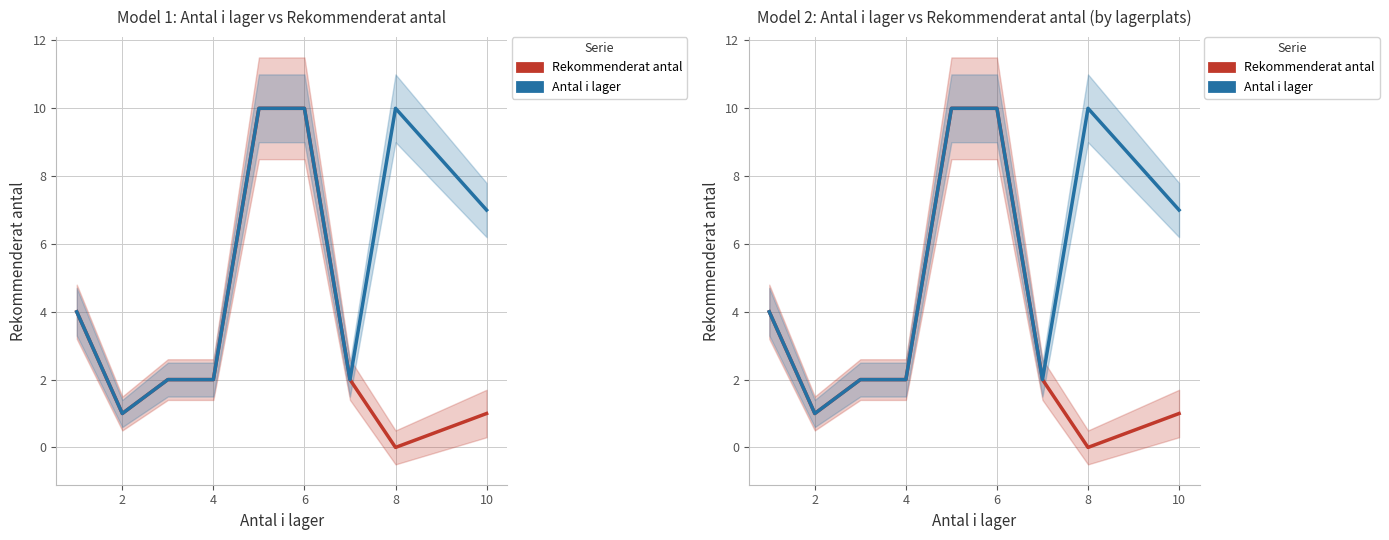

How many Antal i lager values are between 2 and 10?

8